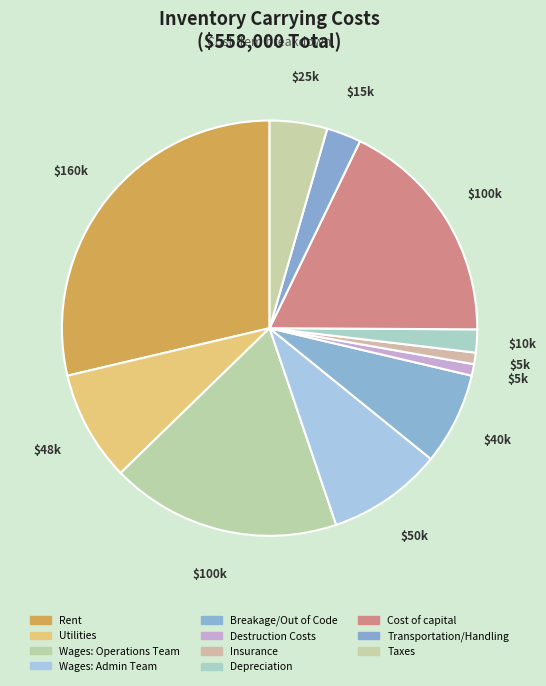

Count the number of slices in the pie.

11